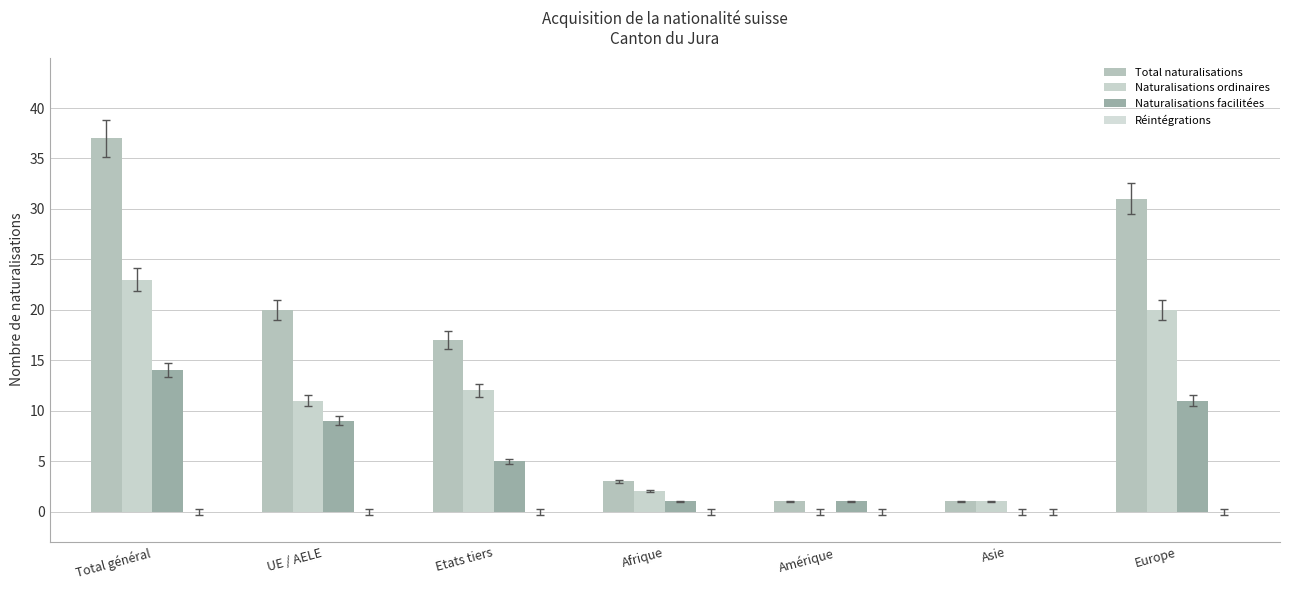

How many positive values does the Naturalisations facilitées series have?

6